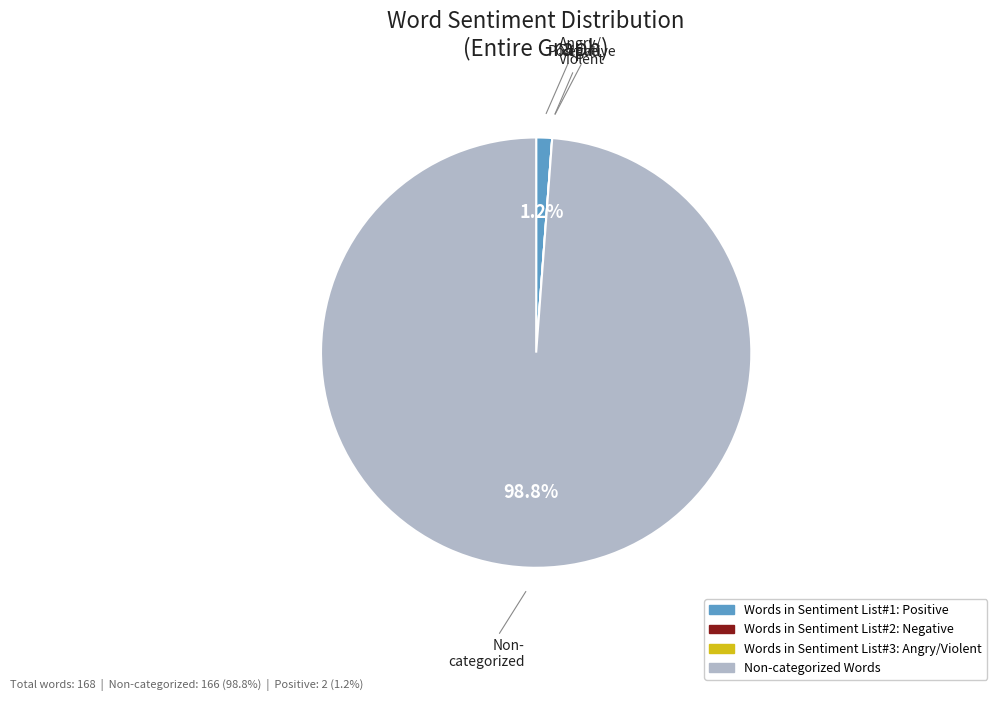

How much of the chart is everything except Words in Sentiment List#1: Positive?

98.8%